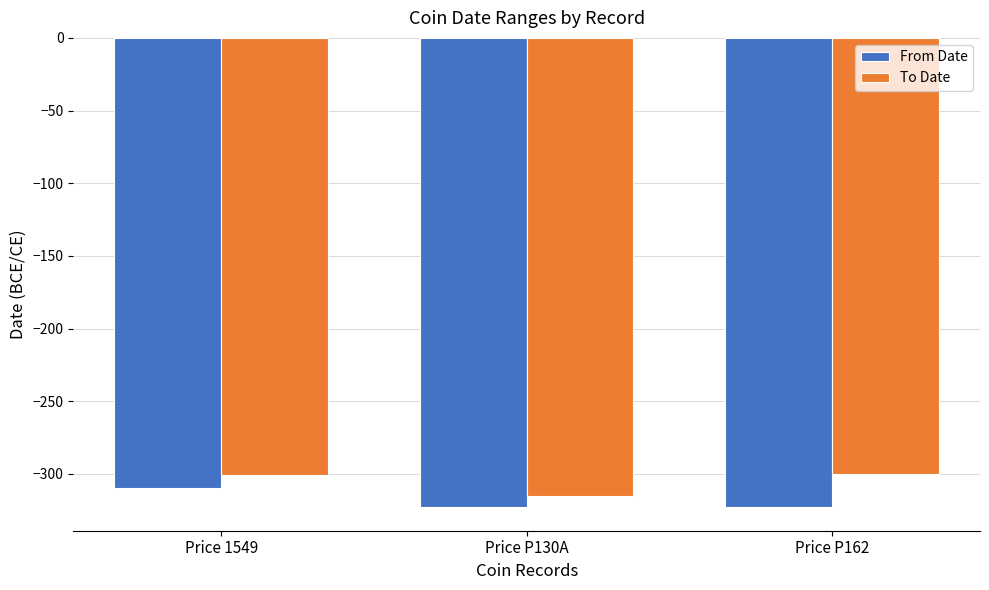

How many bars are there in each group?

2